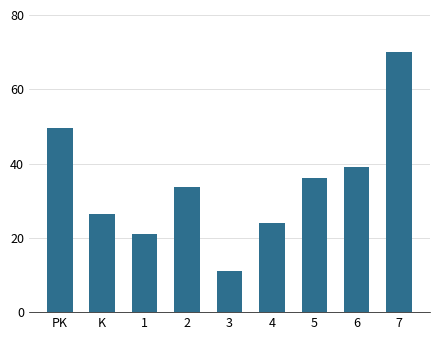

True or false: the data shows 63.9 at 6.

False